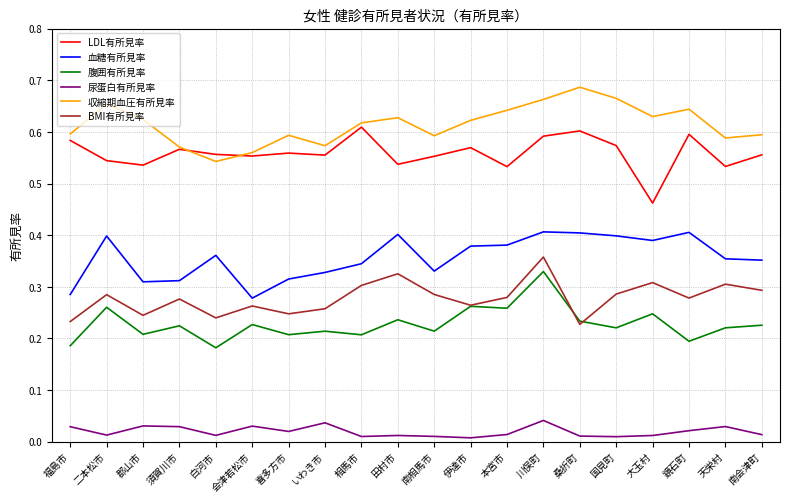

Where is LDL有所見率 nearest to the value 0?

大玉村